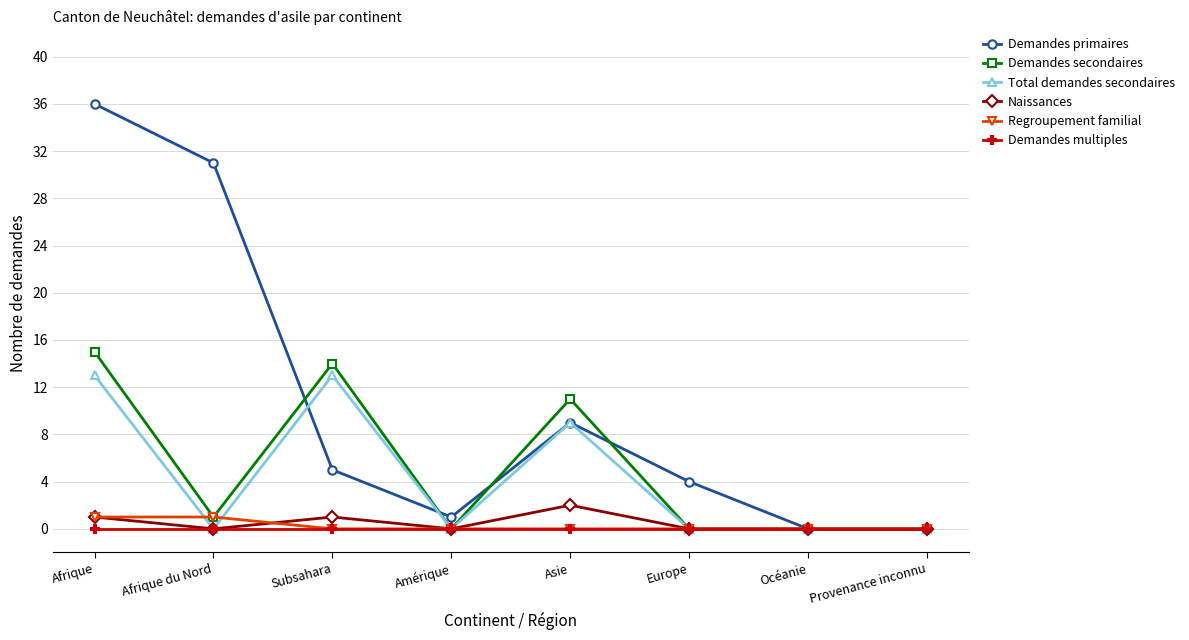

Count the number of categories in the chart.

8